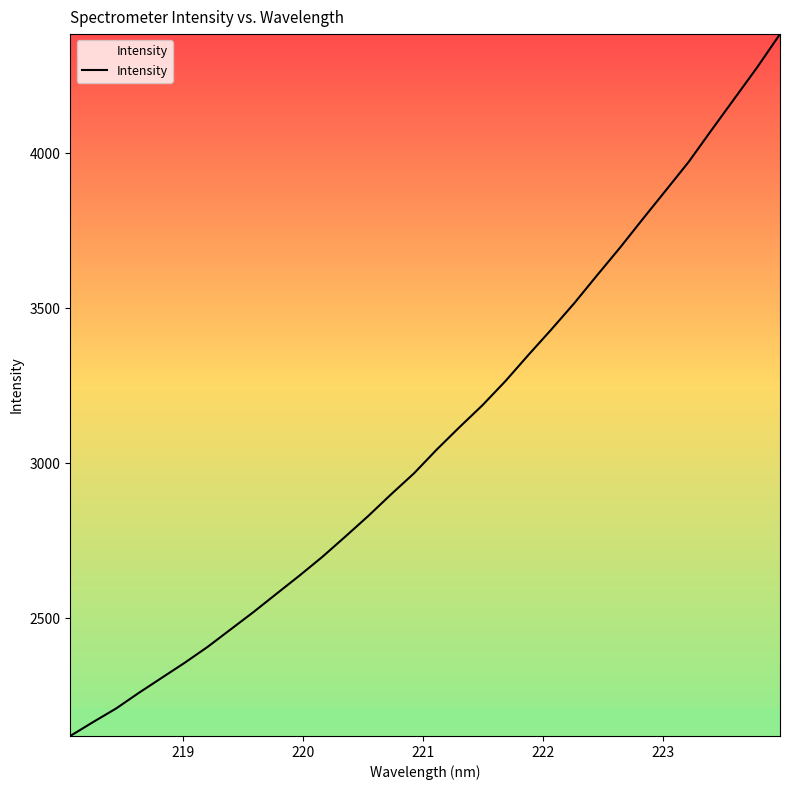

What is the smallest value displayed?

2120.9